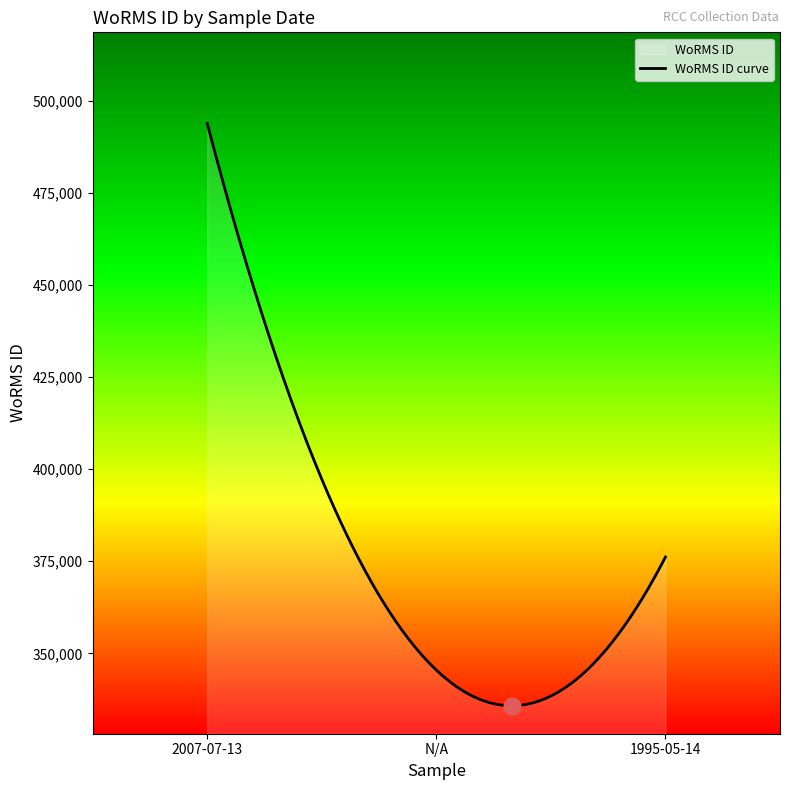

What is the ratio of the value at N/A to the value at 2007-07-13?

0.7